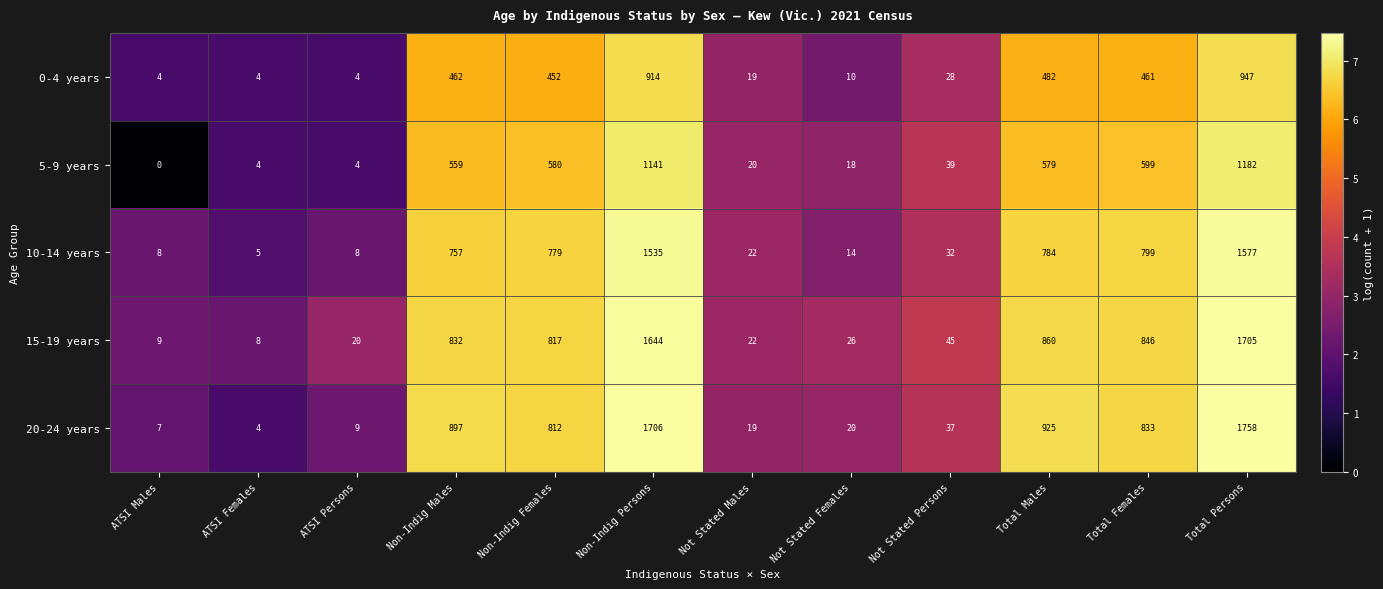

Between ATSI Females and Total Males, which series saw the biggest shift?

20-24 years